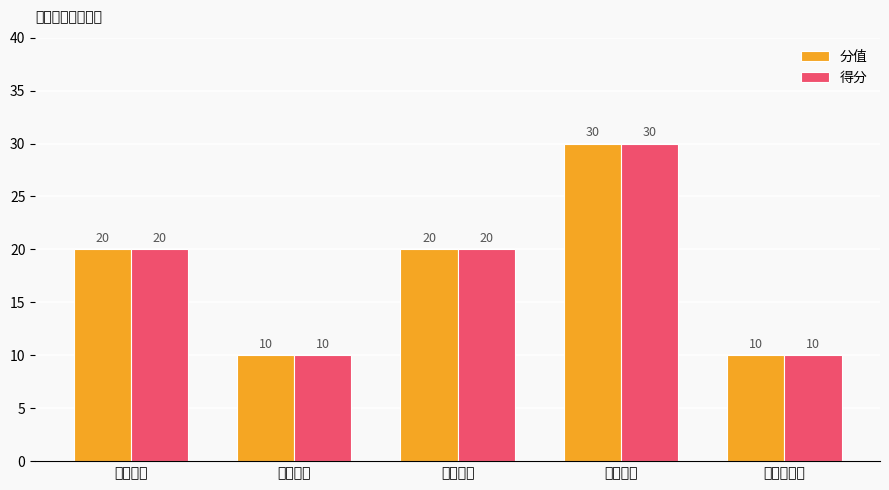

Reading left to right, list all the values displayed in this chart.

分值: 20	10	20	30	10
得分: 20	10	20	30	10